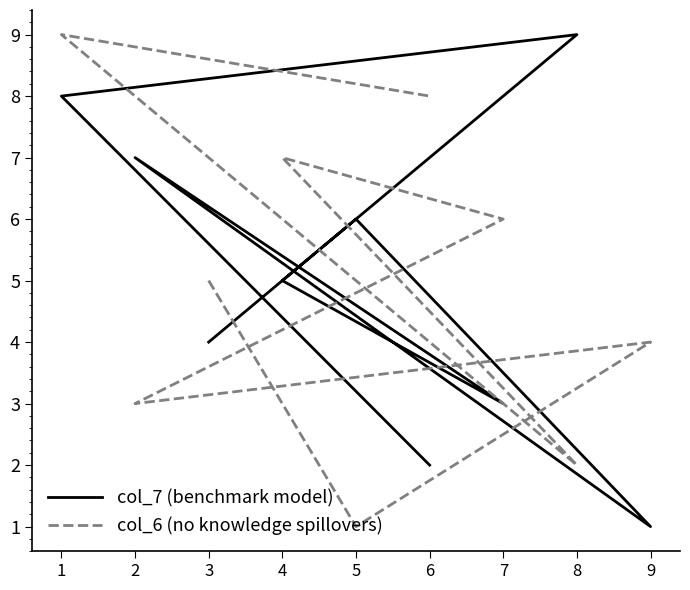

The value of col_6 (no knowledge spillovers) at 2 is 3. True or false?

True